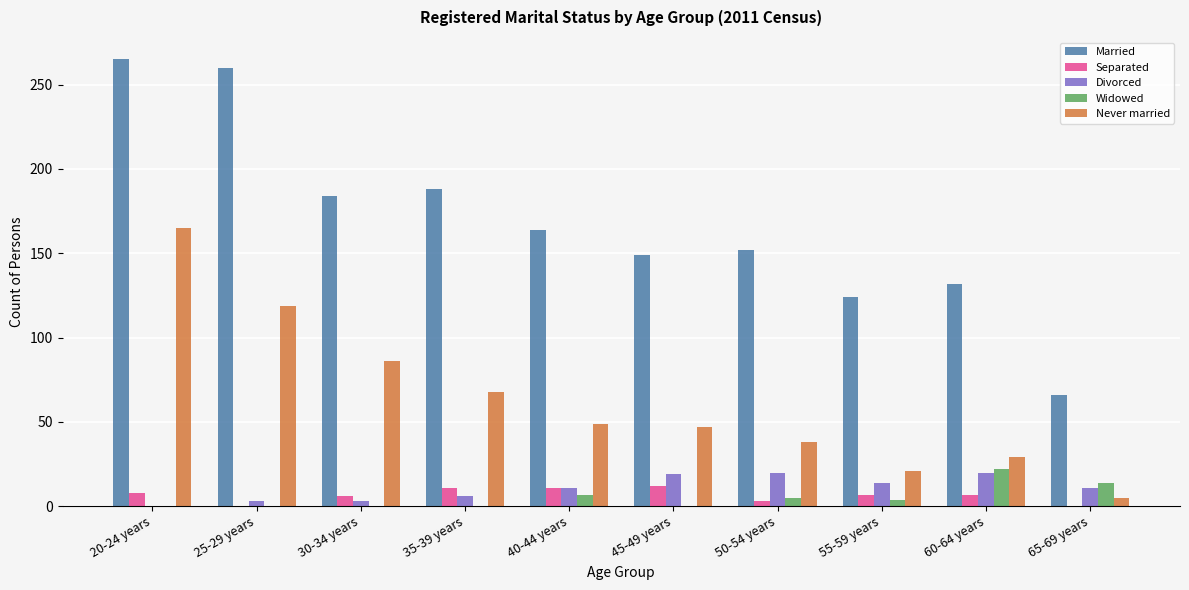

Between 25-29 years and 65-69 years, which series saw the biggest shift?

Married